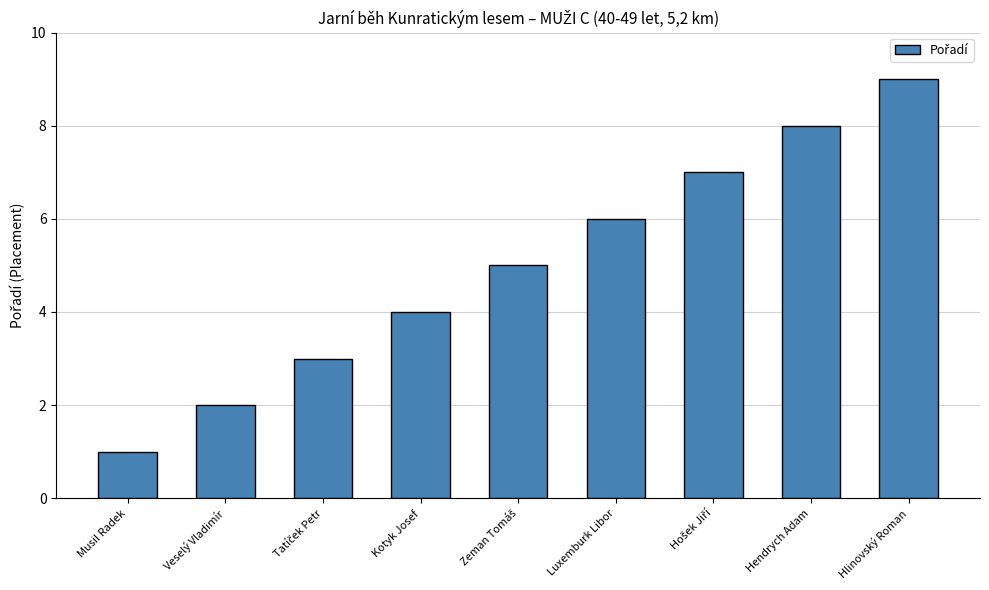

What is the label of the 2nd bar from the right?

Hendrych Adam